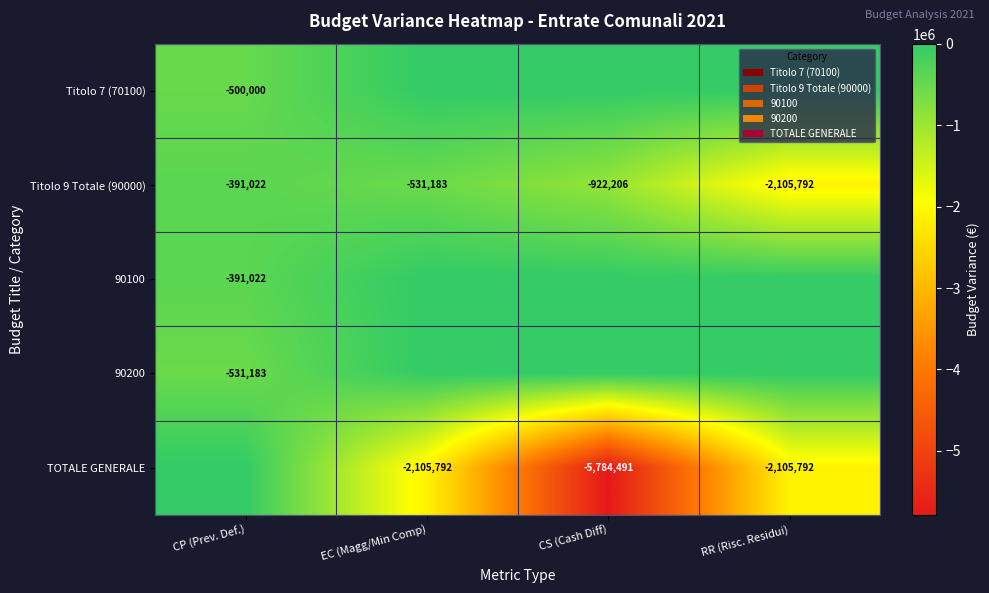

At which category does the chart reach its peak across all series?

EC (Magg/Min Comp)